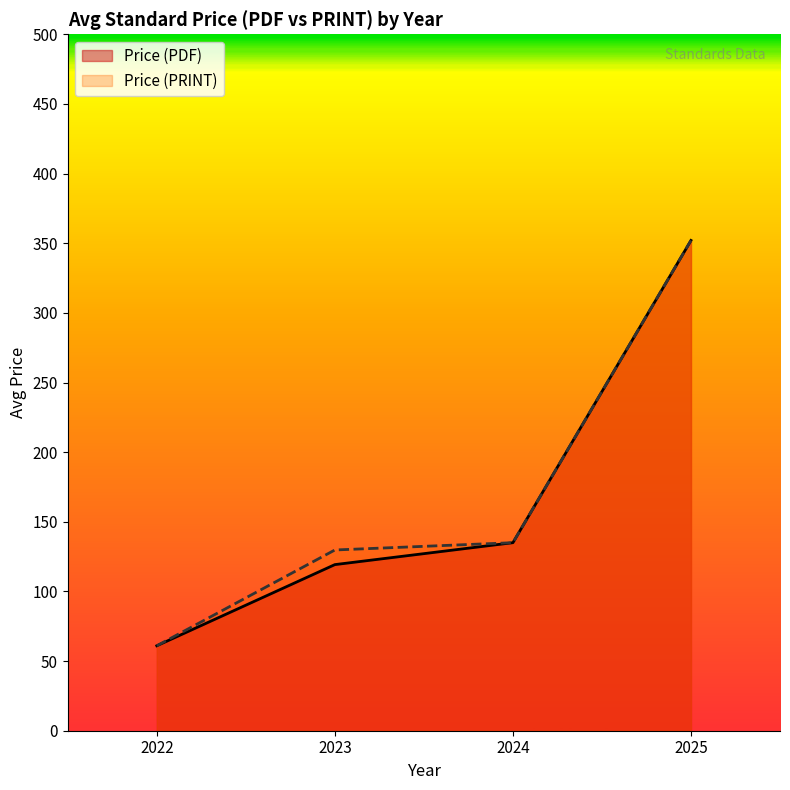

Rank the categories by Price (PDF) value from highest to lowest.

2025, 2024, 2023, 2022